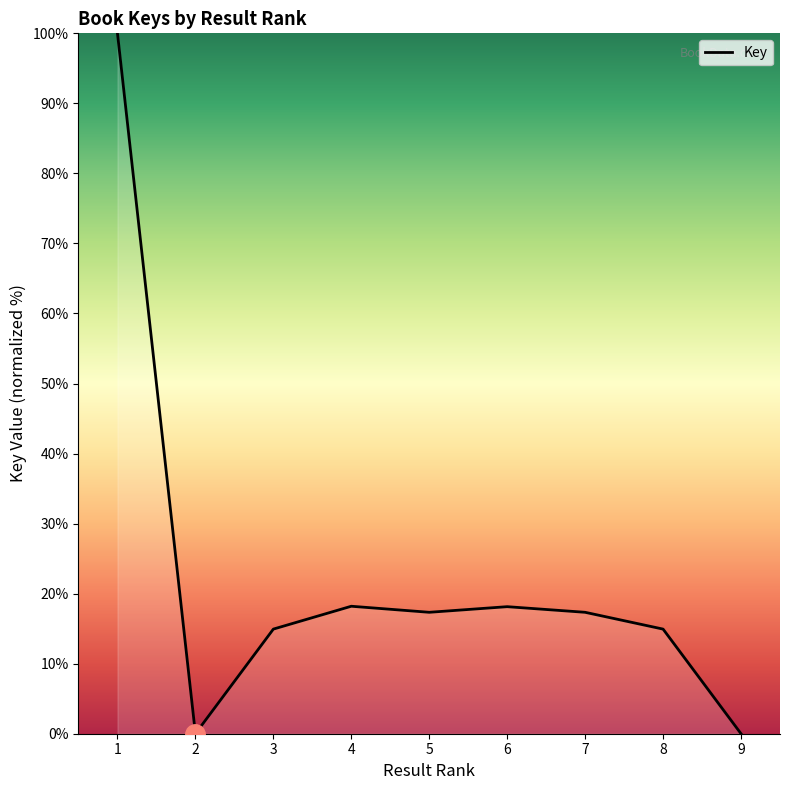

What is the greatest value displayed?

100.0